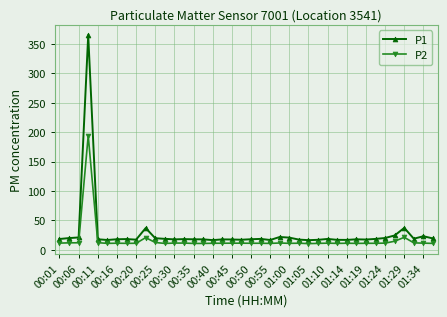

Rank the series by their maximum value, from highest to lowest.

P1, P2